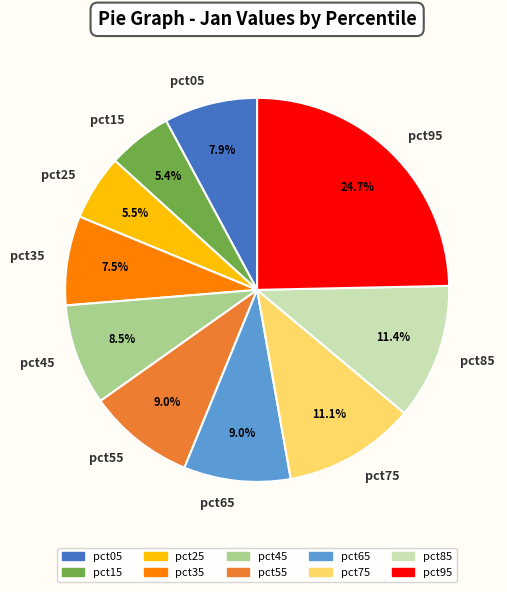

Does pct15 represent more than half of the total?

No